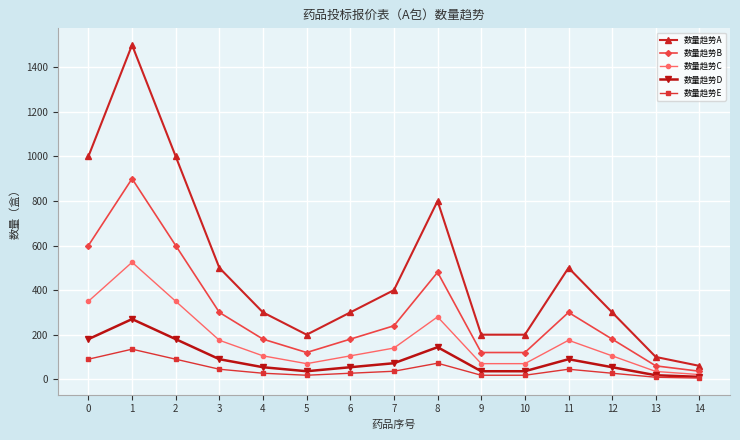

True or false: 数量趋势A and 数量趋势E intersect in this chart.

False